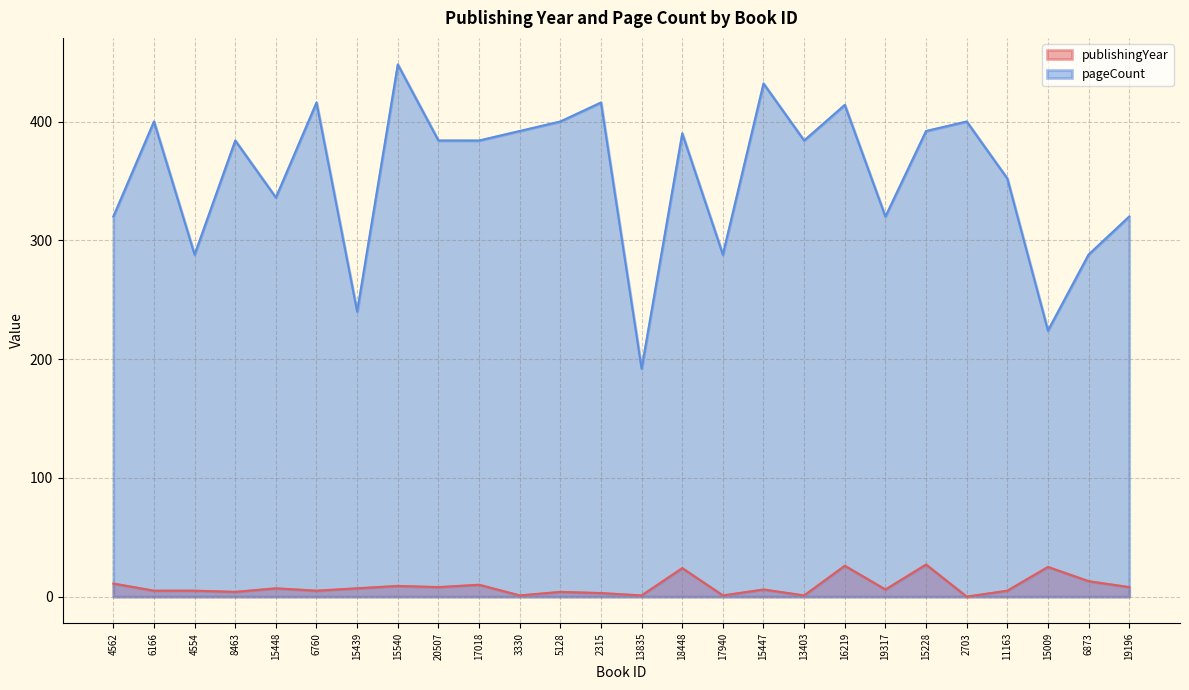

Rank the series by their maximum value, from lowest to highest.

publishingYear, pageCount